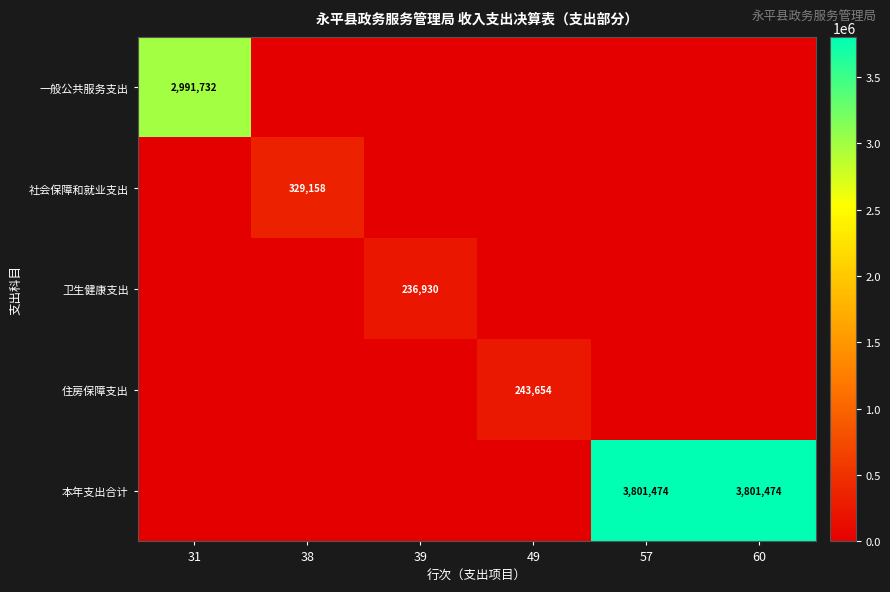

Count the number of categories in the chart.

6